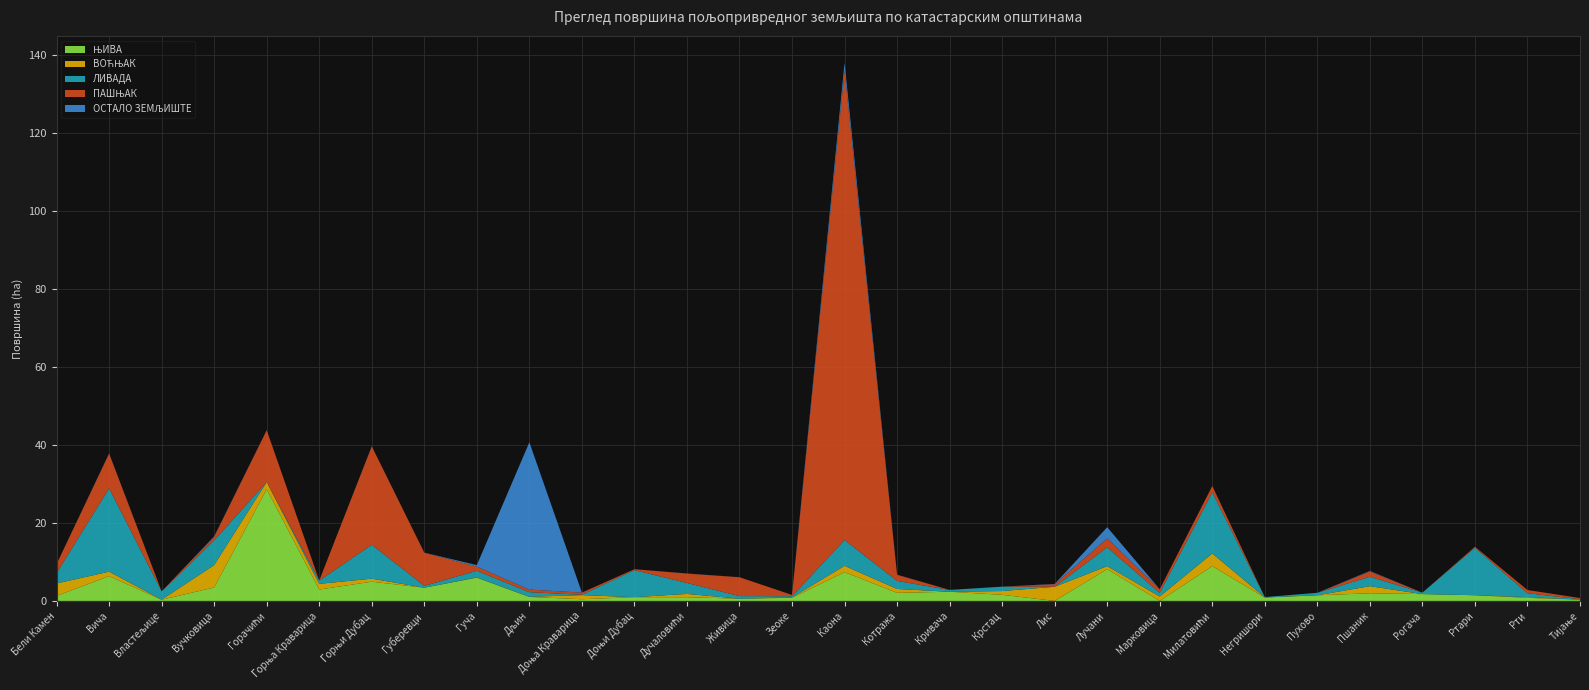

Reading left to right, extract all data points from this chart.

ЊИВА: 1.3	6.4	0.3	3.4	28.6	2.9	4.9	3.4	6.0	1.0	0.4	1.0	0.9	0.6	0.8	7.4	2.1	2.3	1.6	0.0	8.1	0.0	8.9	0.9	1.4	2.0	1.8	1.5	0.8	0.3
ВОЋЊАК: 3.2	1.1	0.0	5.7	1.9	1.4	0.8	0.0	0.1	0.0	1.0	0.0	0.9	0.0	0.1	1.6	1.0	0.0	1.0	3.6	0.8	1.1	3.2	0.0	0.0	1.8	0.0	0.0	0.2	0.0
ЛИВАДА: 2.6	21.3	2.1	6.3	0.0	0.8	8.7	0.5	1.7	1.2	0.1	6.9	2.8	0.7	0.3	6.6	2.1	0.5	1.1	0.0	4.8	0.9	15.6	0.1	0.6	2.4	0.4	12.2	1.0	0.1
ПАШЊАК: 2.3	8.9	0.0	0.9	13.3	0.0	25.2	8.5	1.1	0.7	0.5	0.2	2.4	4.8	0.3	120.3	1.6	0.0	0.0	0.7	2.3	0.9	1.6	0.0	0.0	1.3	0.0	0.3	0.8	0.3
ОСТАЛО ЗЕМЉИШТЕ: 0.0	0.1	0.0	0.1	0.0	0.0	0.0	0.0	0.4	37.7	0.0	0.0	0.0	0.0	0.0	2.0	0.0	0.0	0.0	0.1	2.8	0.0	0.0	0.0	0.0	0.1	0.0	0.0	0.0	0.0